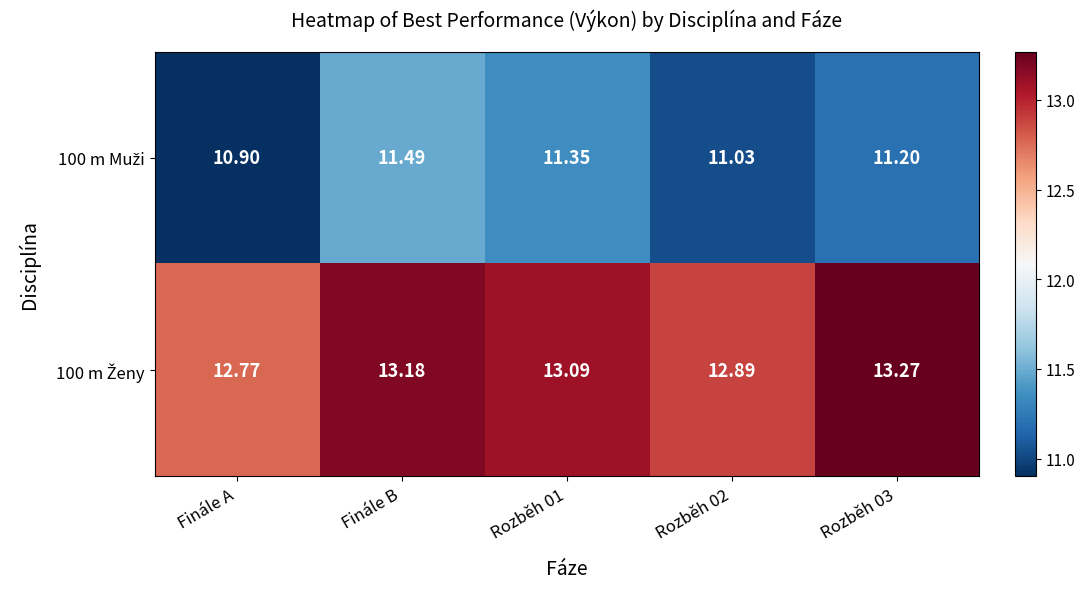

At which category is the sum across all series the highest?

Finále B